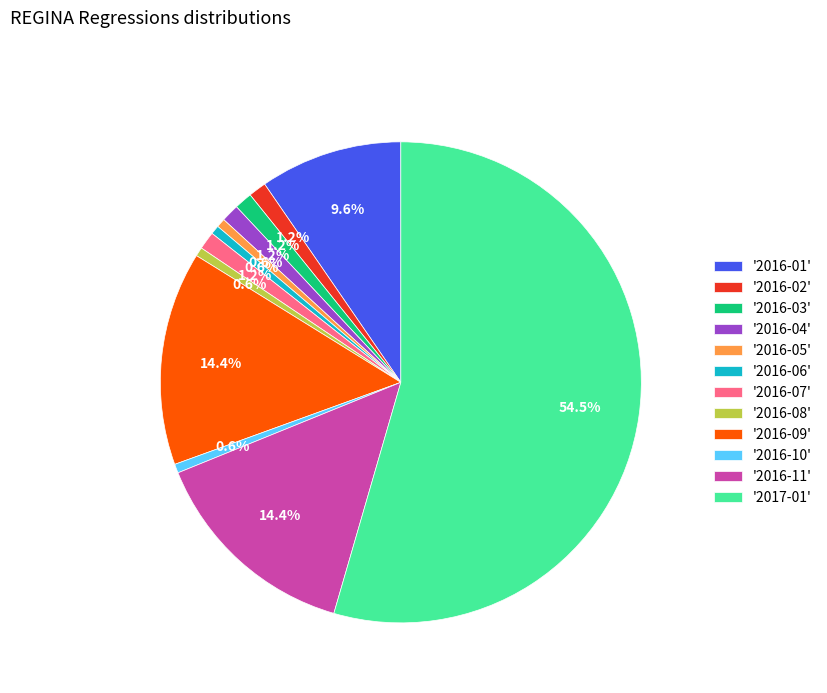

What is the largest slice in the pie chart?

'2017-01'